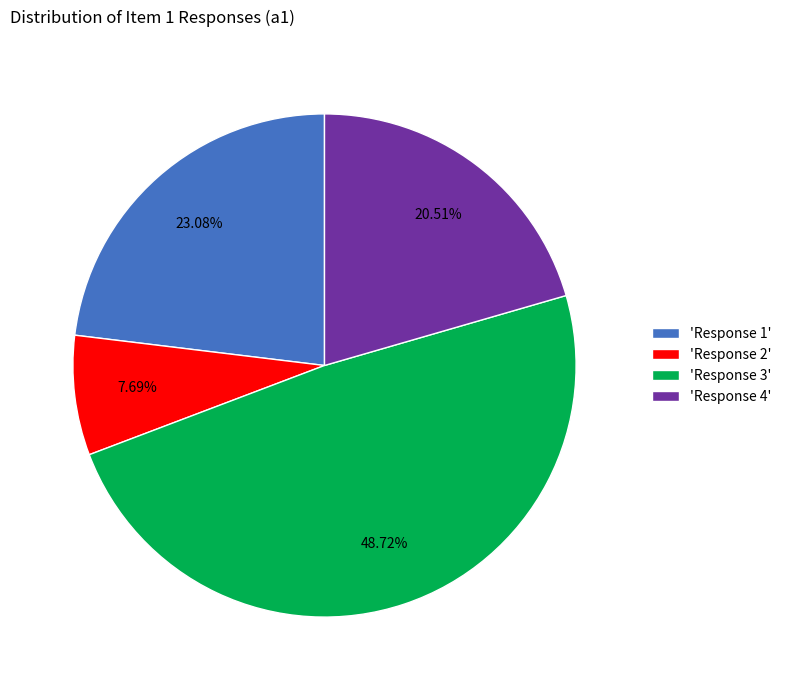

Combined, do 'Response 2' and 'Response 1' account for over 50%?

No